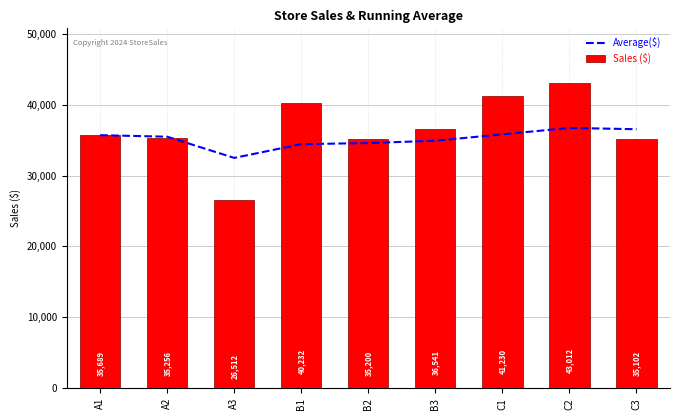

Rank the categories by Sales ($) value from highest to lowest.

C2, C1, B1, B3, A1, A2, B2, C3, A3